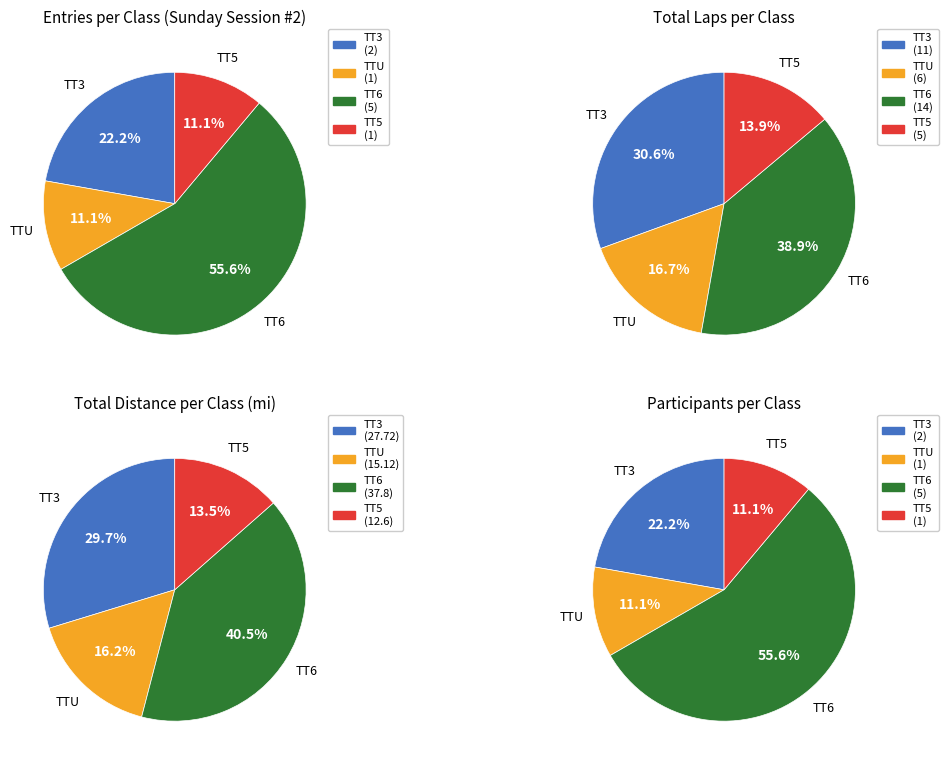

Rank the categories by value from lowest to highest.

TTU, TT5, TT3, TT6